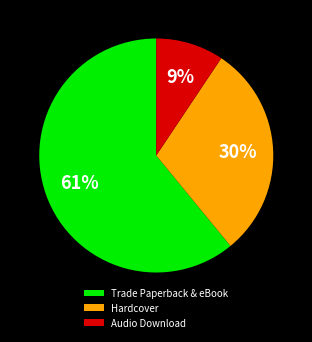

Which has a higher value, Audio Download or Hardcover?

Hardcover